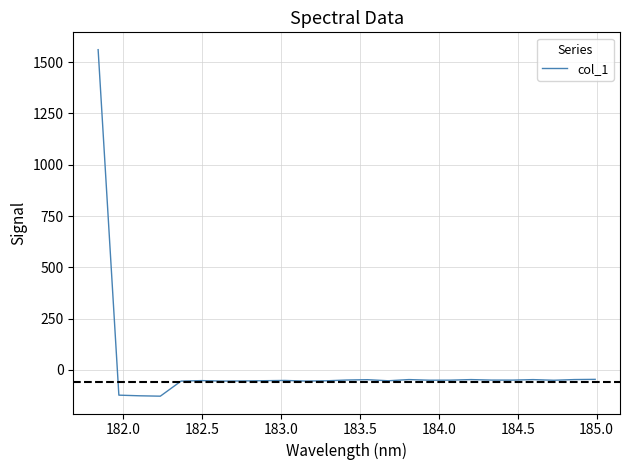

What is the minimum value shown in the chart?

-128.0